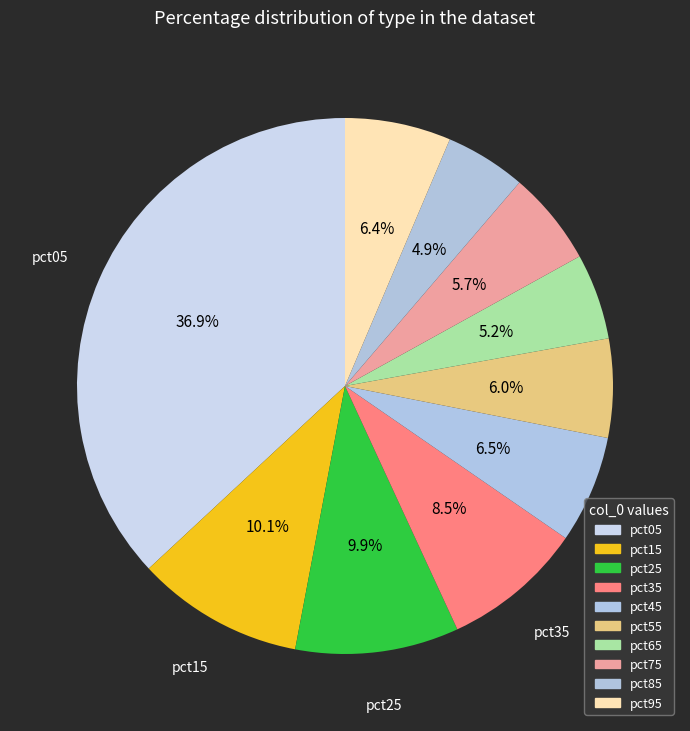

What percentage is the pct15 slice, to the nearest percent?

10%